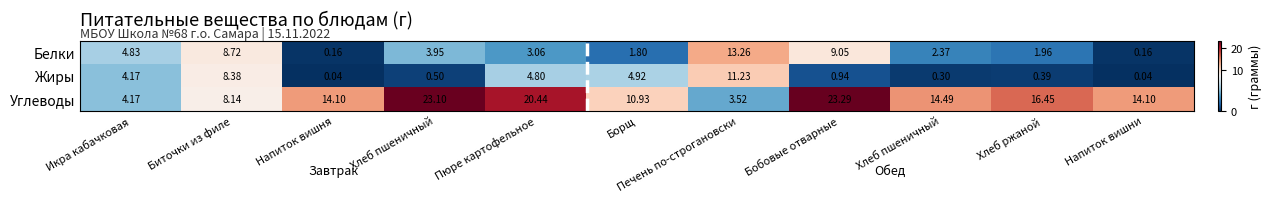

How many data points in Углеводы are above 14?

7